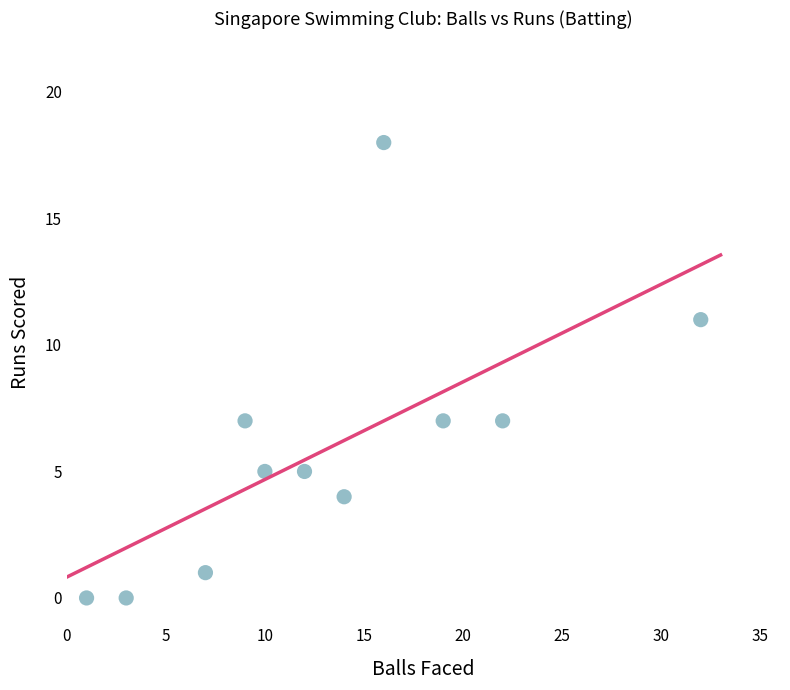

What is the range of X values (max minus min)?

31